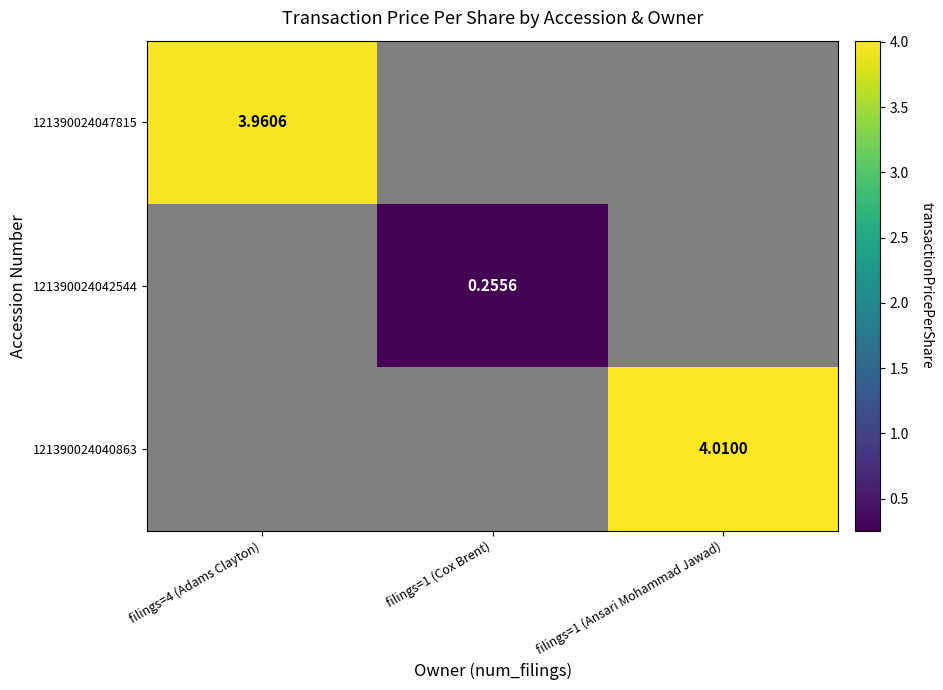

Where does the 121390024042544 series first go above 0?

filings=1 (Cox Brent)